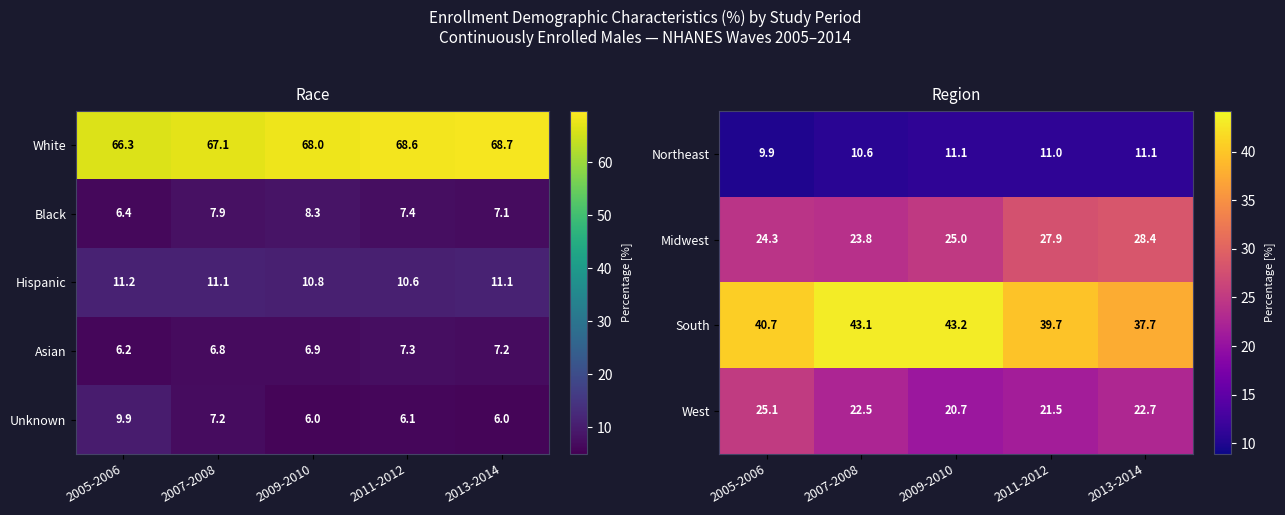

True or false: Asian has a value of 10.2 at 2013-2014.

False